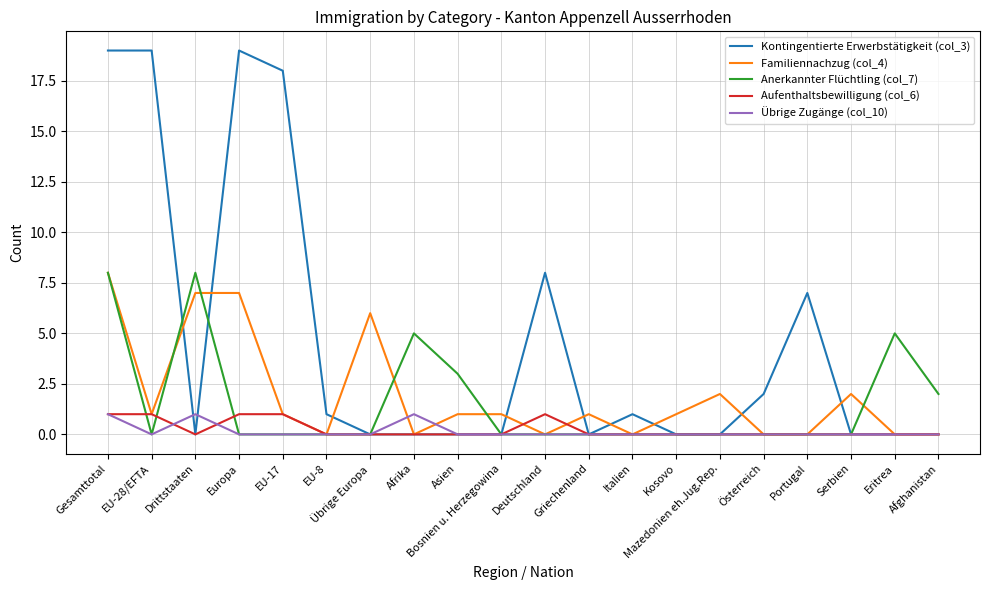

What position from the right is Deutschland?

10